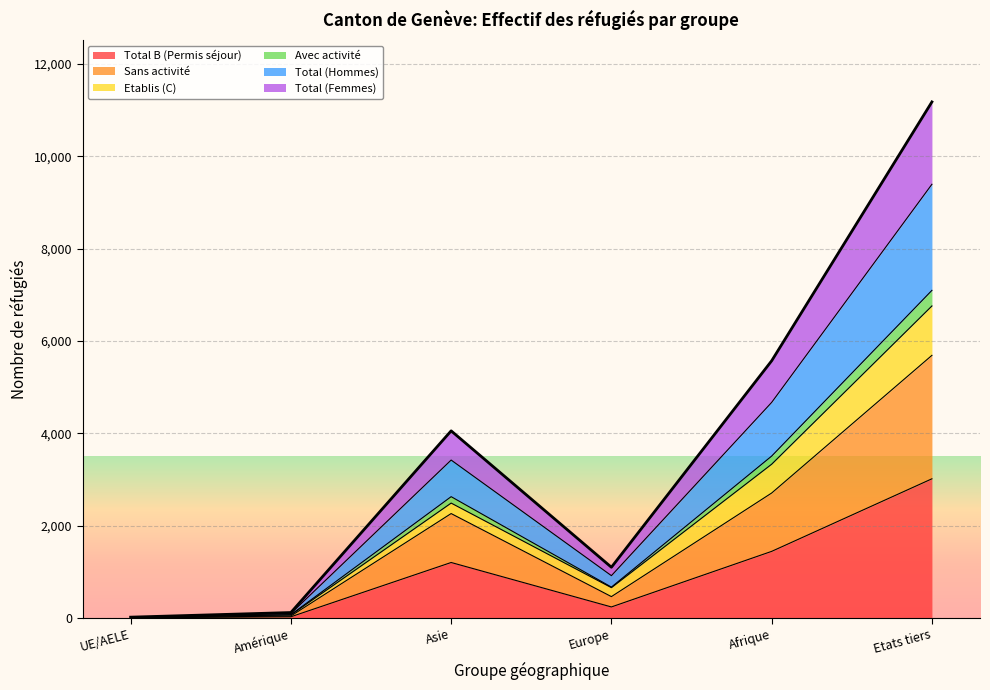

Where is the first local minimum for Sans activité?

Europe